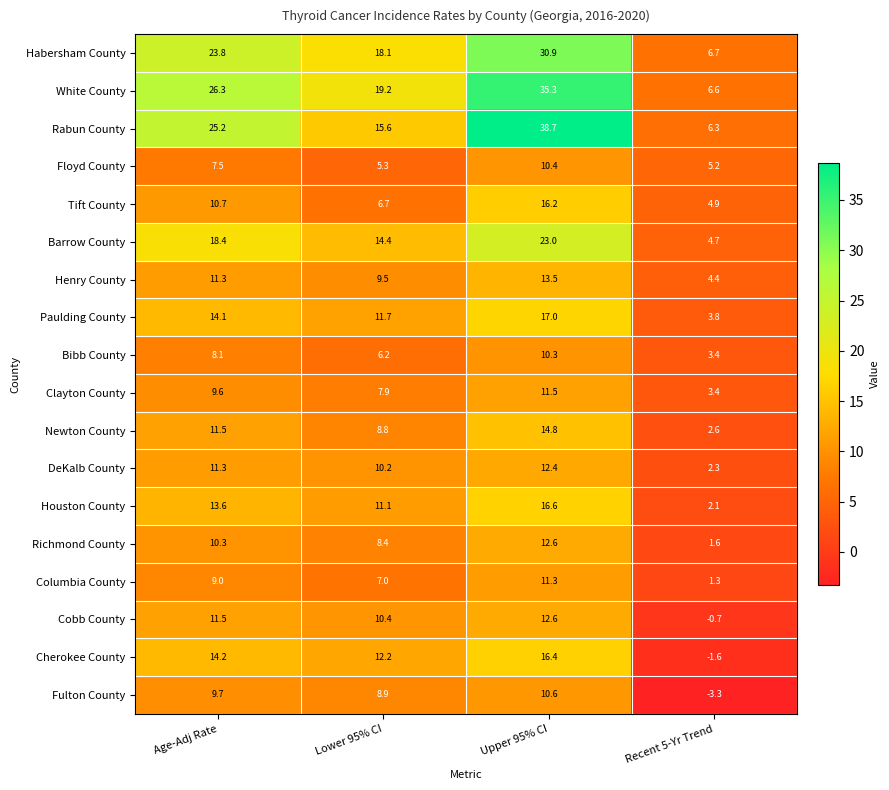

Between Lower 95% CI and Recent 5-Yr Trend, which series saw the biggest shift?

Cherokee County